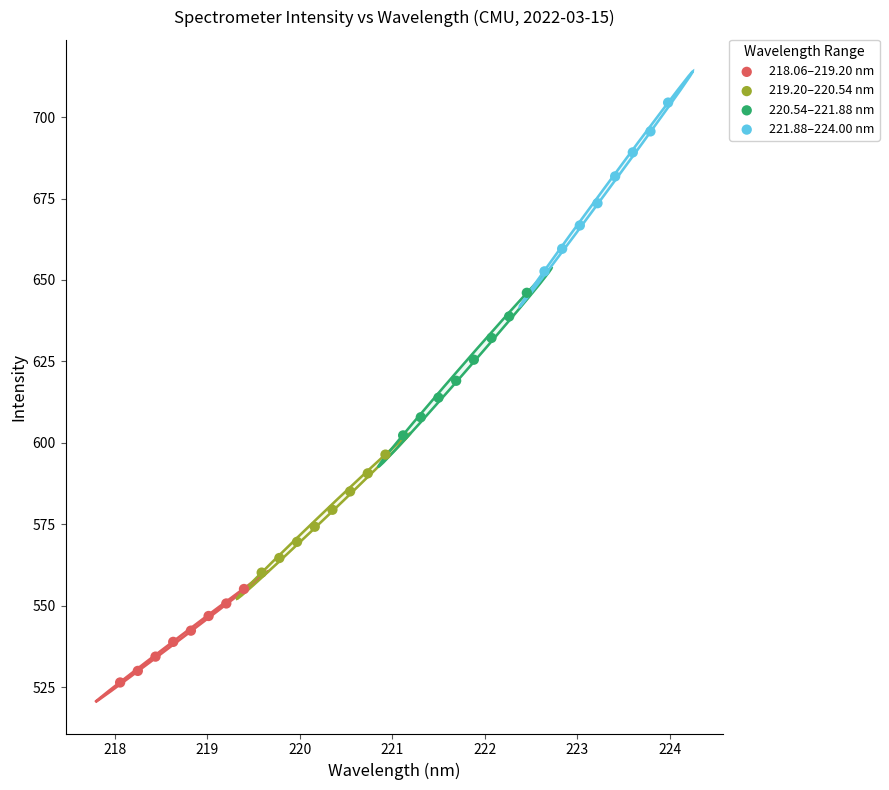

Which series has the widest spread of Y values?

221.88–224.00 nm